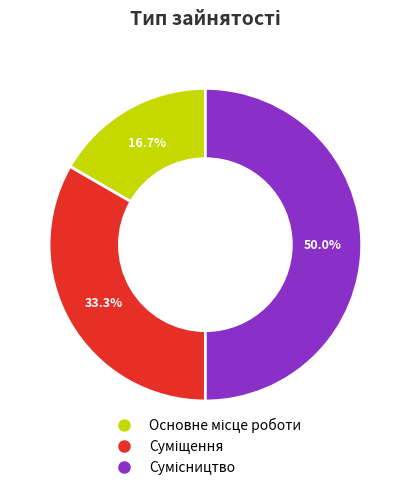

To the nearest percent, what portion does Сумісництво represent?

50%